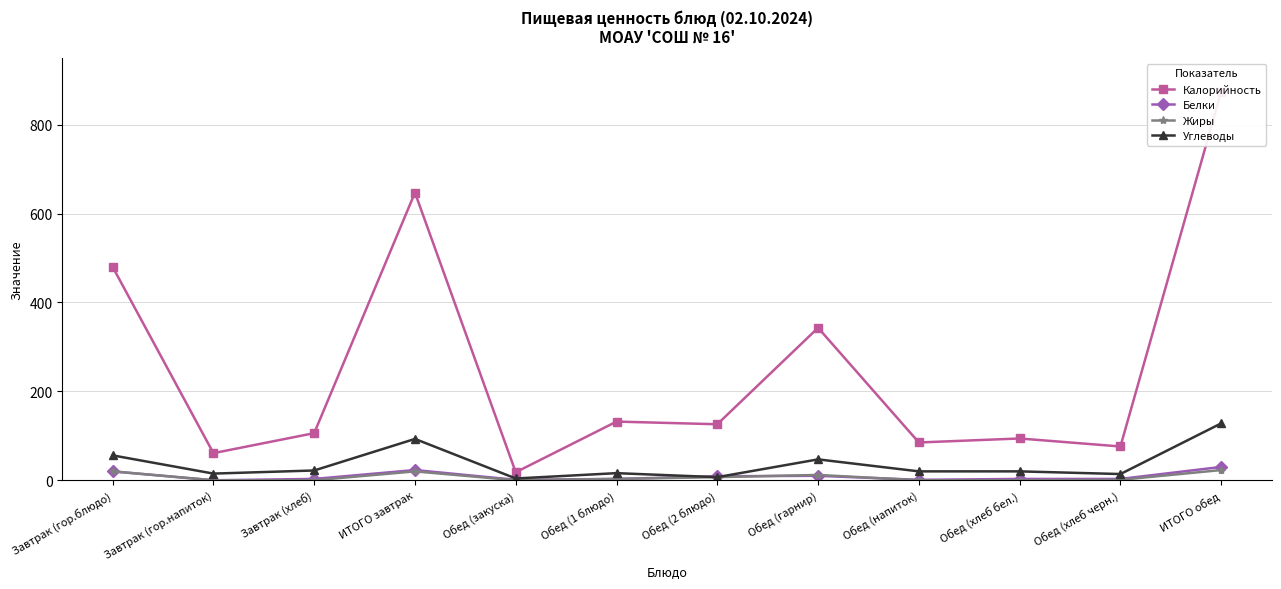

List the series in order of their peak value, highest first.

Калорийность, Углеводы, Белки, Жиры